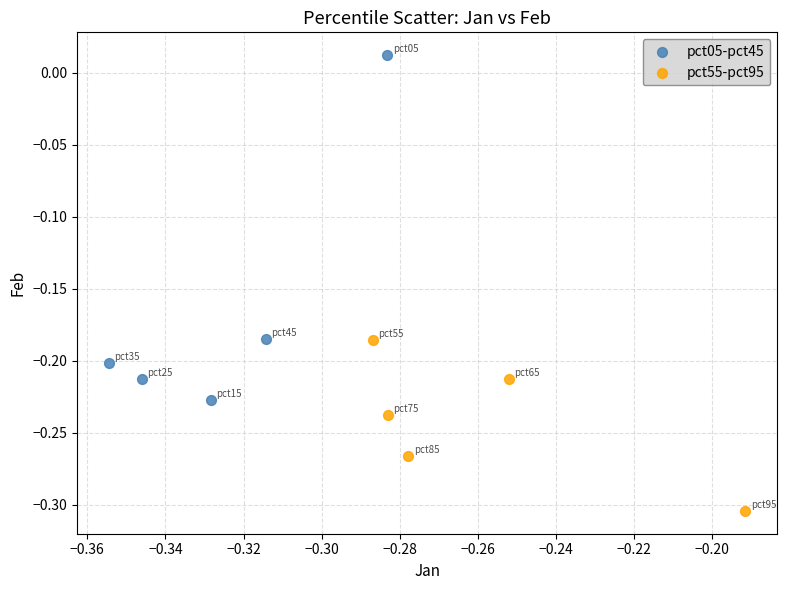

Which series reaches the minimum Y coordinate?

pct55-pct95